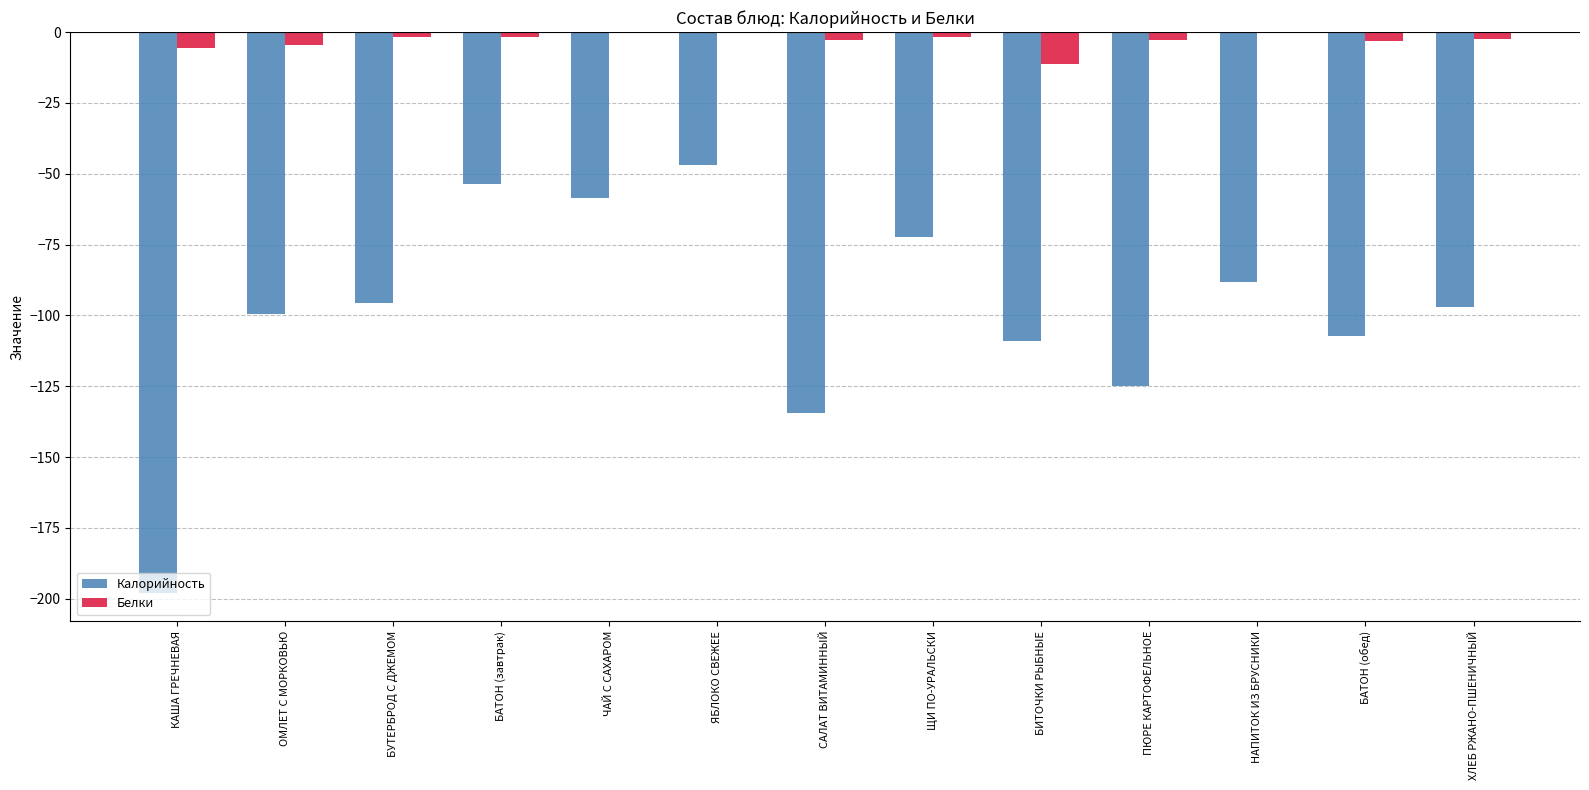

Which series has the largest total across all categories?

Белки